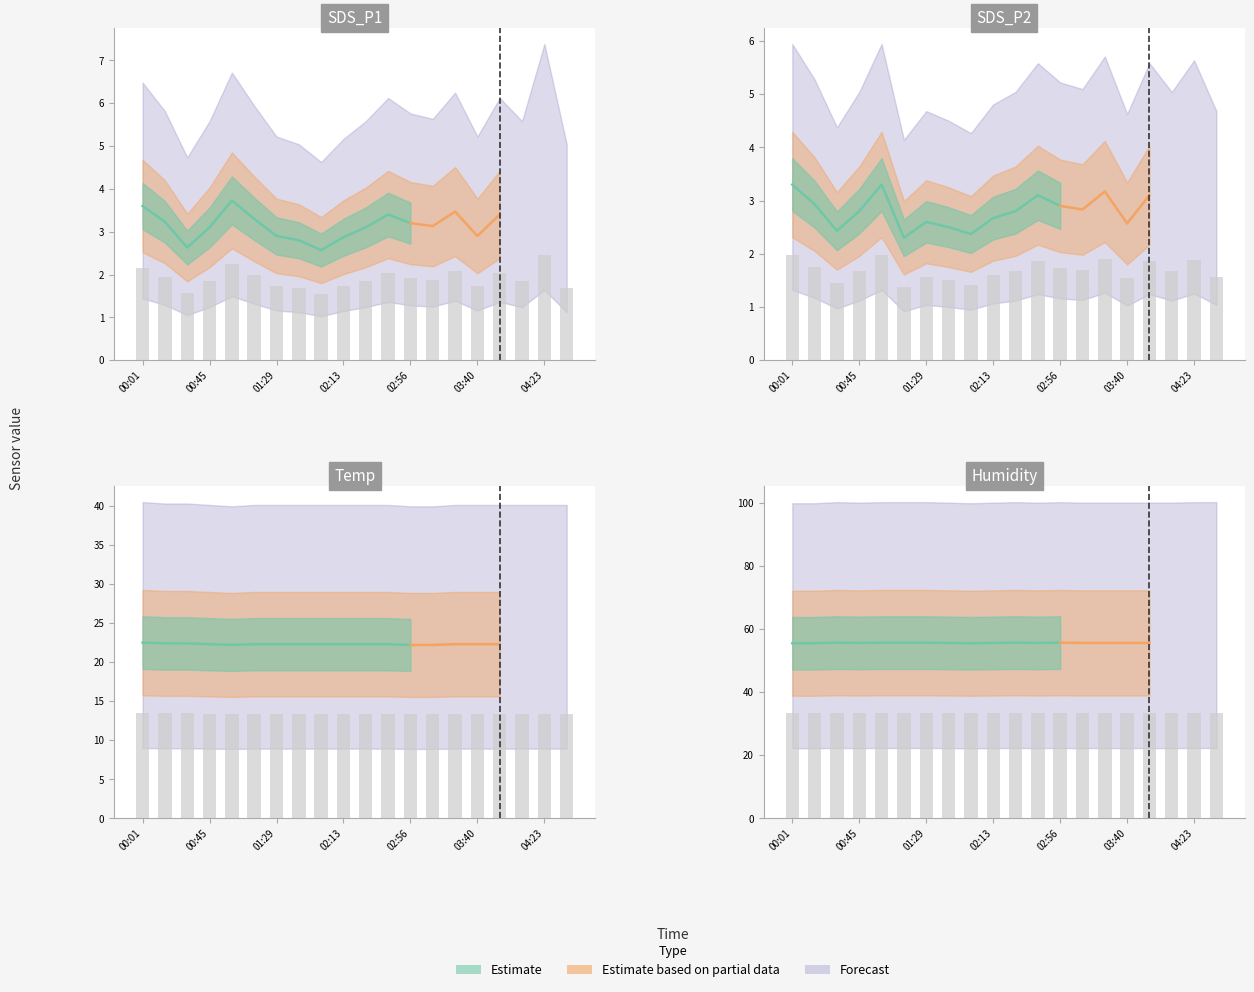

Where is SDS_P2 nearest to the value 1?

01:14